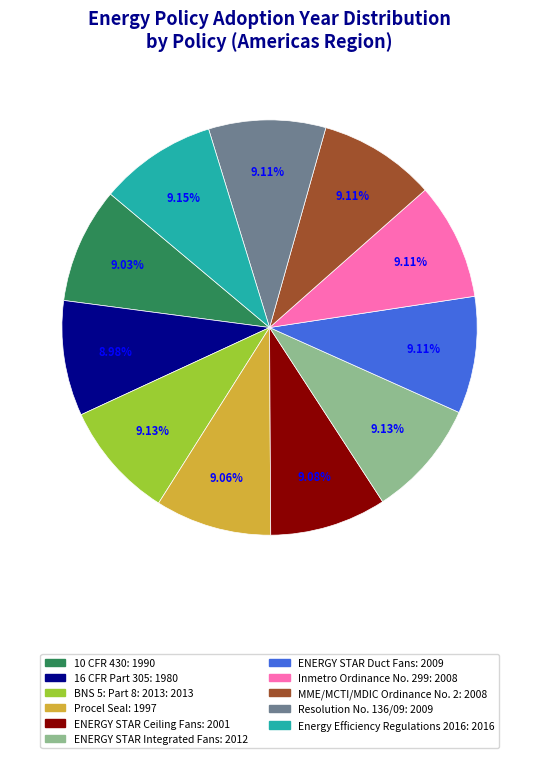

To the nearest percent, what is the combined percentage of Procel Seal and ENERGY STAR Duct Fans?

18%